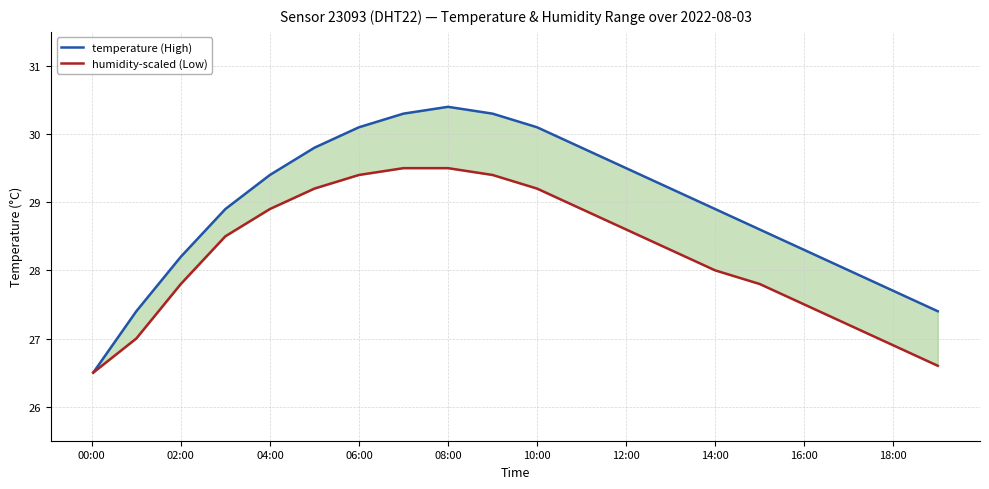

List the series in order of their peak value, lowest first.

humidity-scaled (Low), temperature (High)